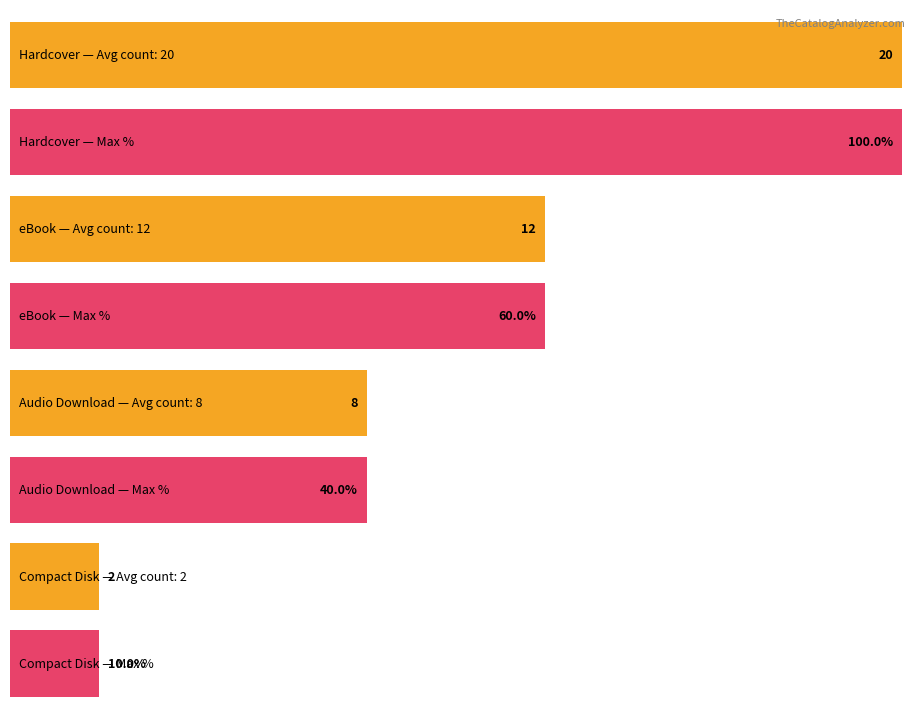

What is the difference between the highest and lowest values at Count?

18